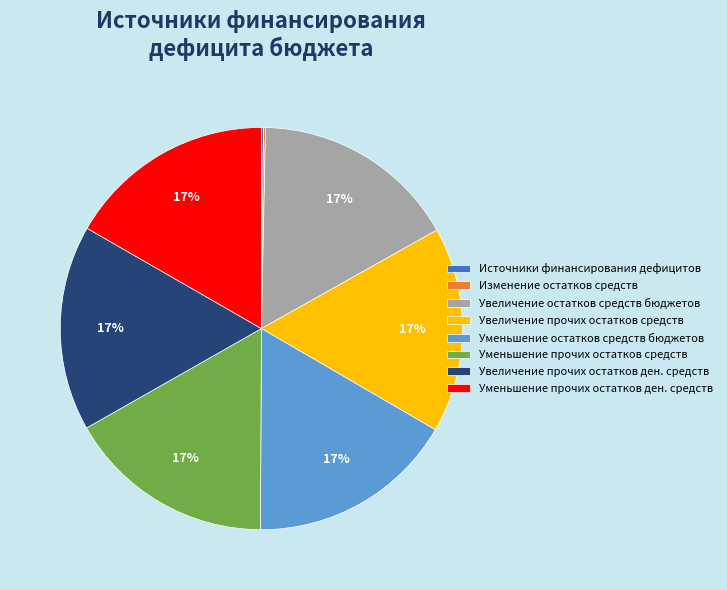

Is it true that Уменьшение прочих остатков ден. средств is 27% of the pie?

False